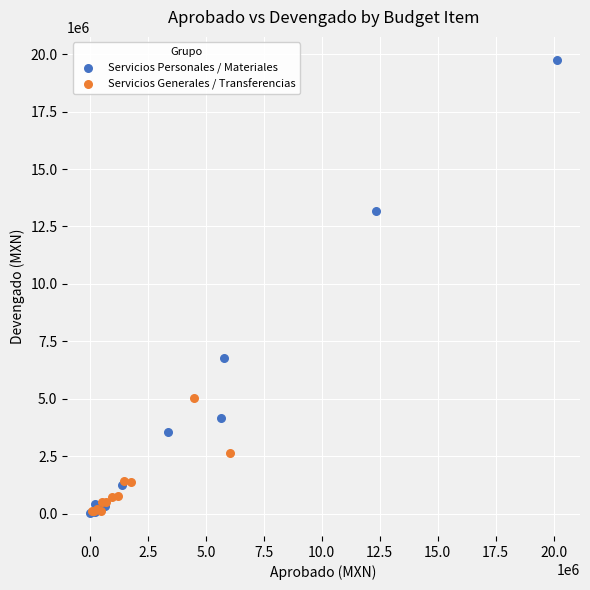

Which series reaches the maximum Y coordinate?

Servicios Personales / Materiales